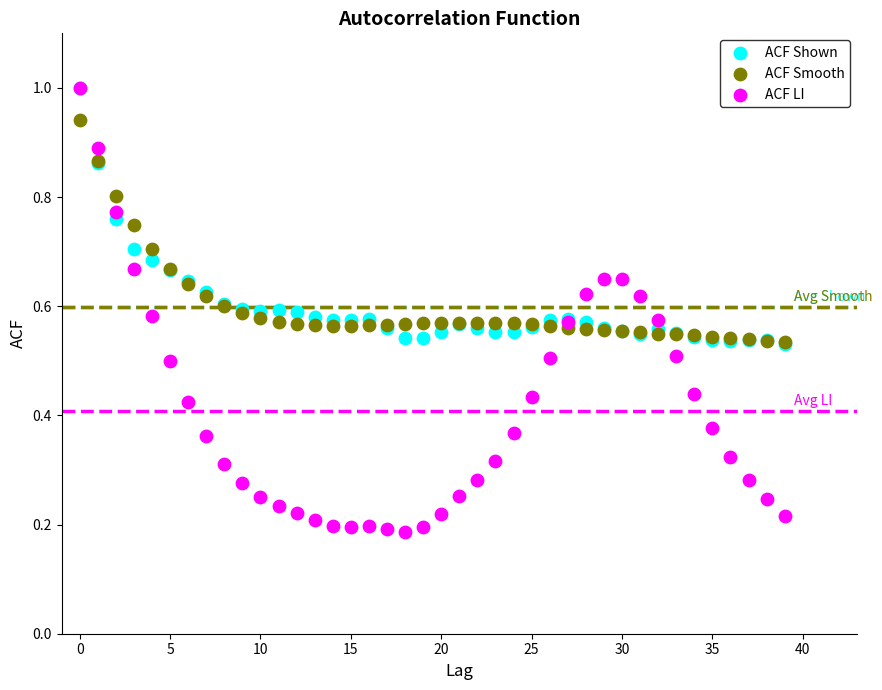

What are all the series names shown in the legend?

ACF Shown, ACF Smooth, ACF LI